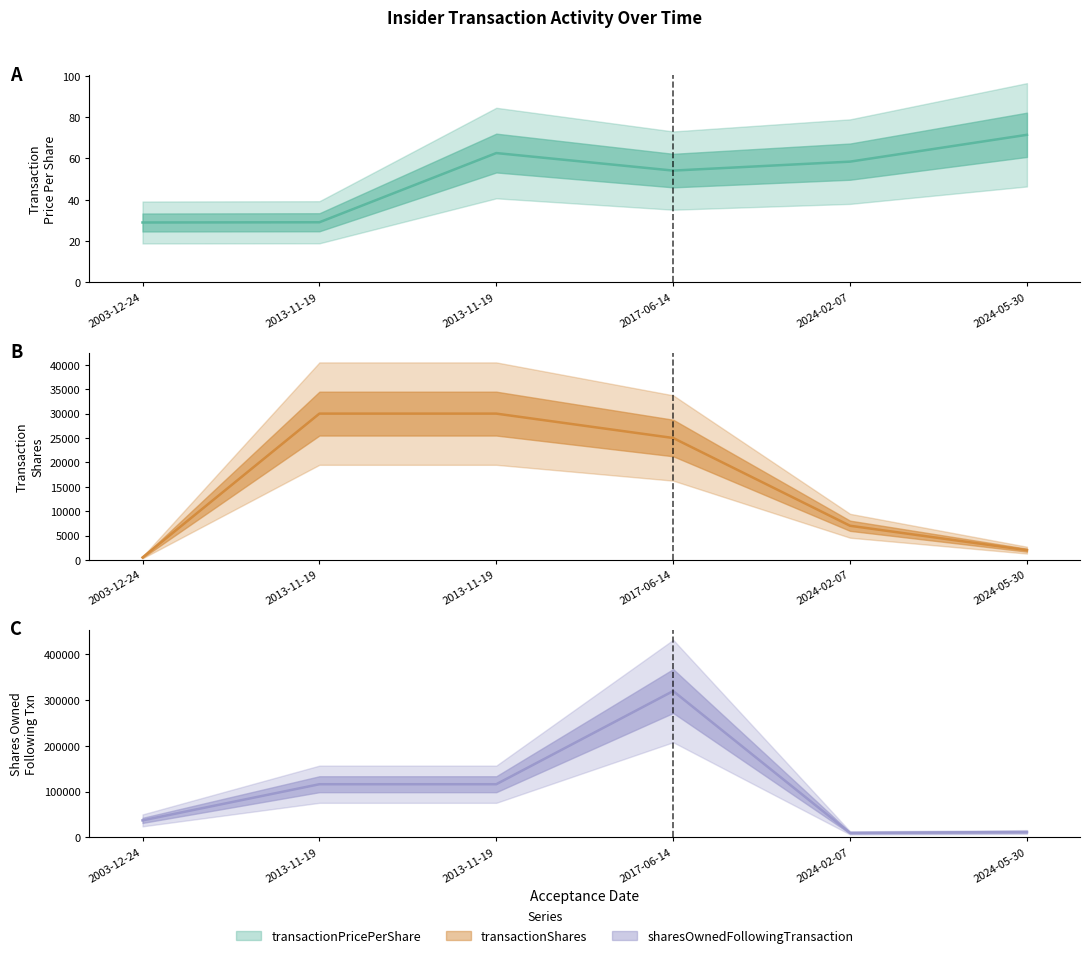

List the series in order of their peak value, highest first.

sharesOwnedFollowingTransaction, transactionShares, transactionPricePerShare